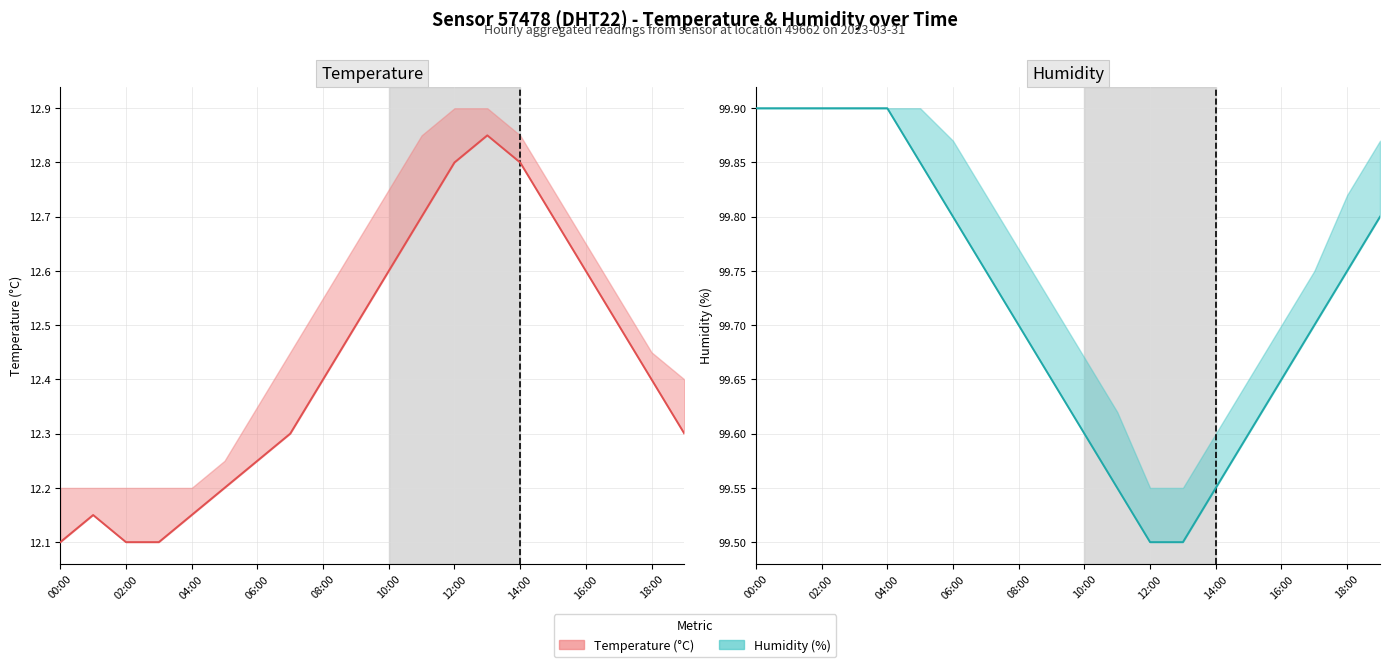

Reading left to right, transcribe all the data shown in this chart.

Temperature (°C): 12.1	12.2	12.1	12.1	12.2	12.2	12.2	12.3	12.4	12.5	12.6	12.7	12.8	12.8	12.8	12.7	12.6	12.5	12.4	12.3
Humidity (%): 99.9	99.9	99.9	99.9	99.9	99.8	99.8	99.8	99.7	99.7	99.6	99.5	99.5	99.5	99.5	99.6	99.7	99.7	99.8	99.8